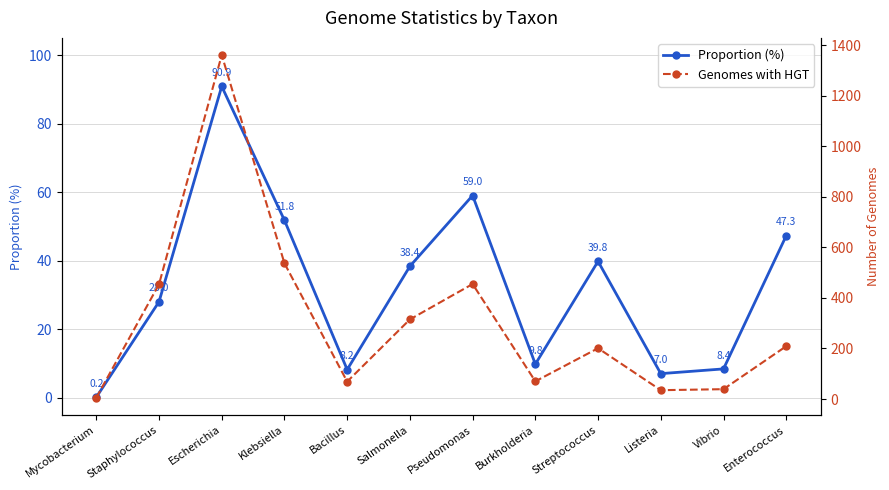

True or false: Genomes with HGT has a value of 39.0 at Vibrio.

True